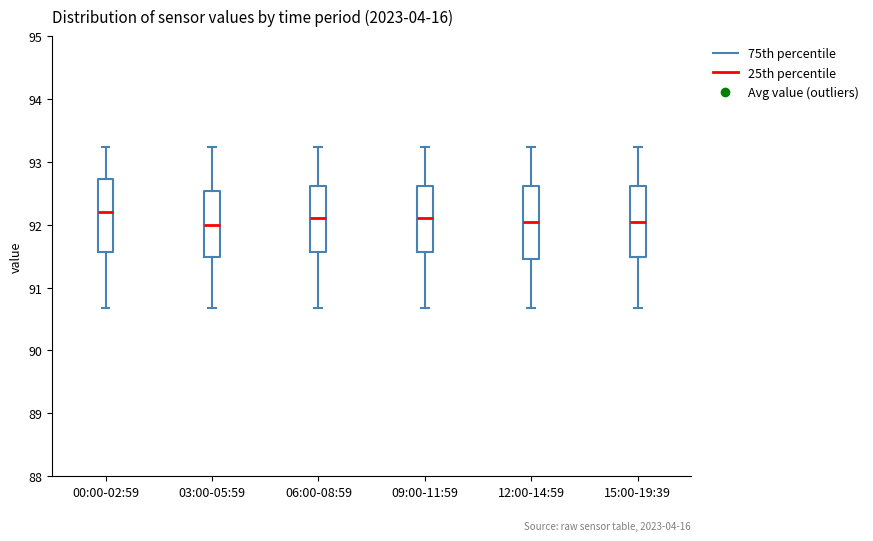

Where is the lower edge of the box for 15:00-19:39 on the y-axis? The values are not printed on the chart, so give them approximately, as read against the axis.

91.5